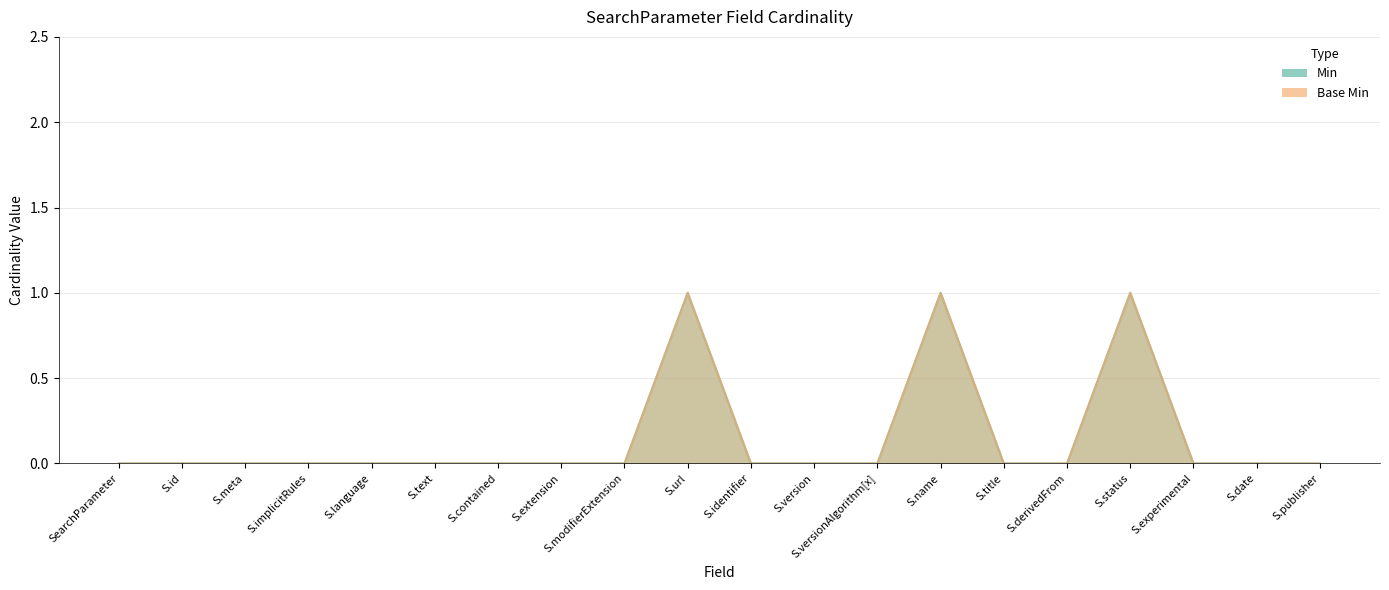

What are all the series names shown in the legend?

Min, Base Min